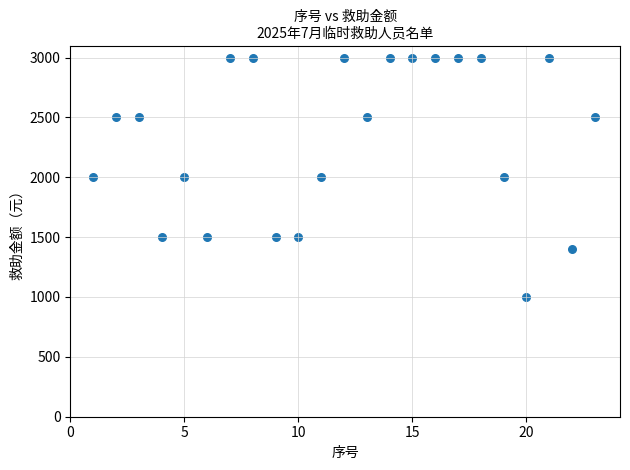

What is the range of Y values (max minus min)?

2000